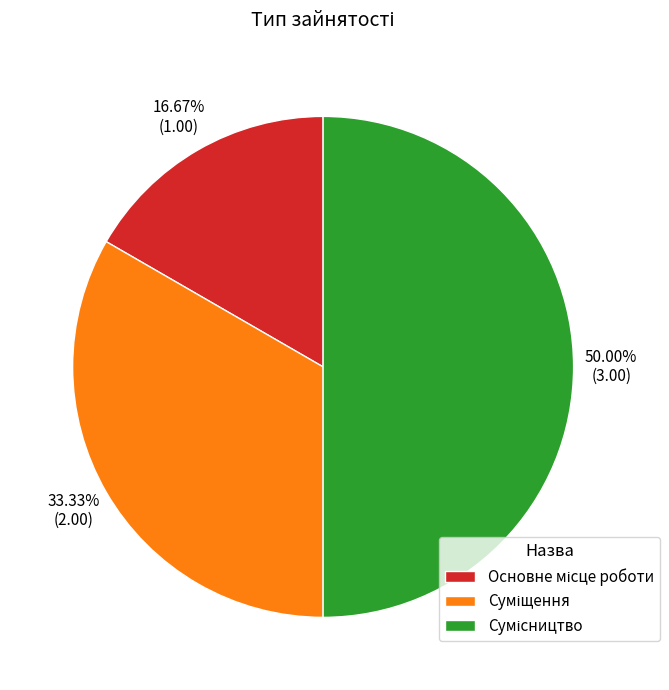

What percentage is the Основне місце роботи slice, to the nearest percent?

17%